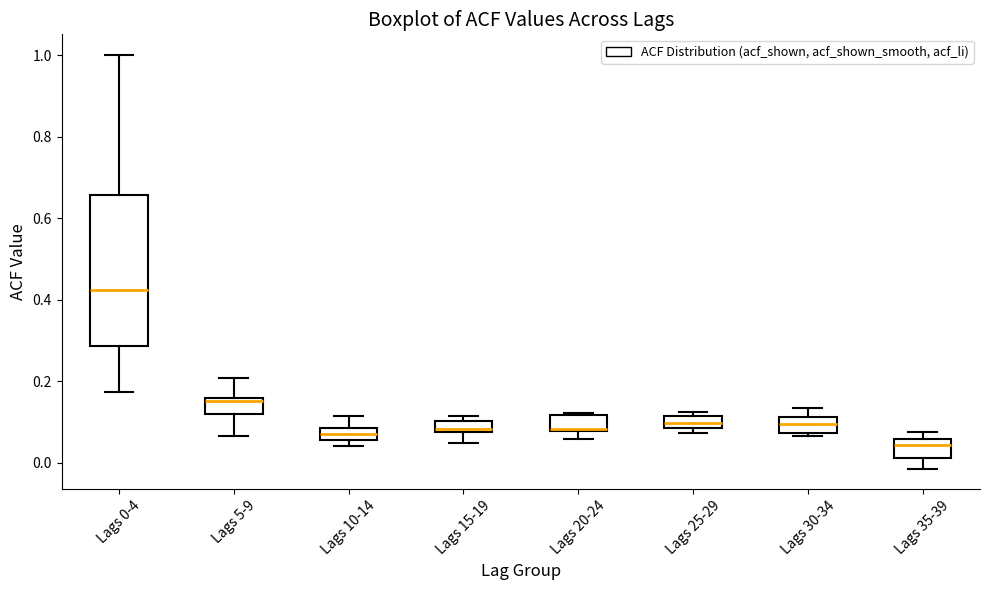

Which box's median line is the lowest?

Lags 35-39